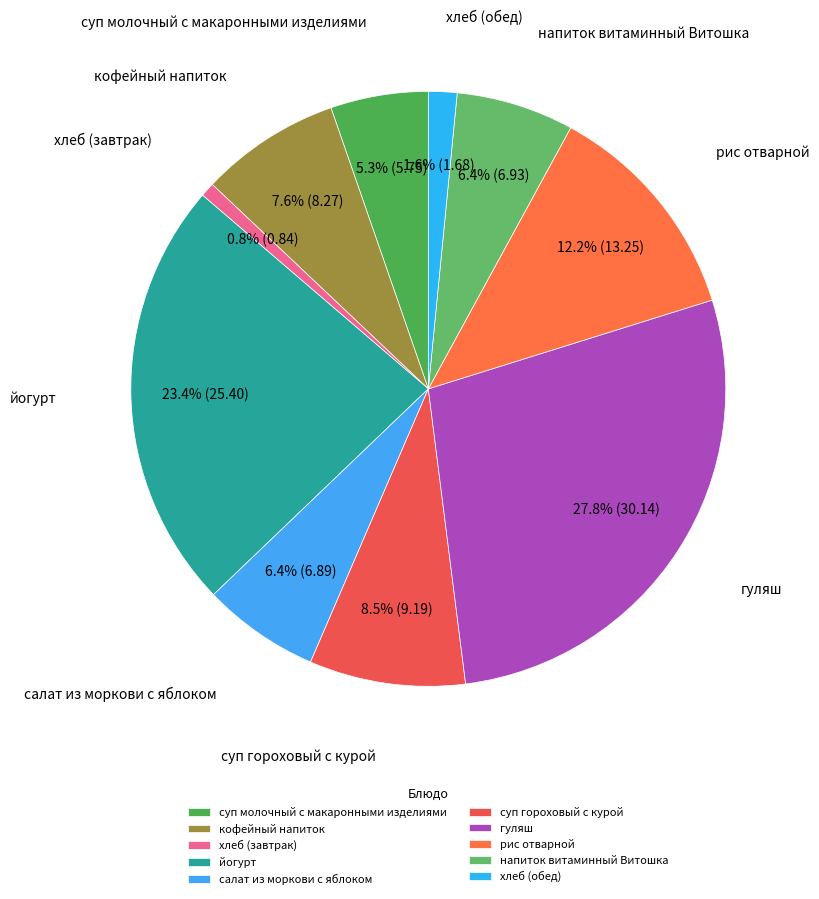

Which has a higher value, суп молочный с макаронными изделиями or кофейный напиток?

кофейный напиток